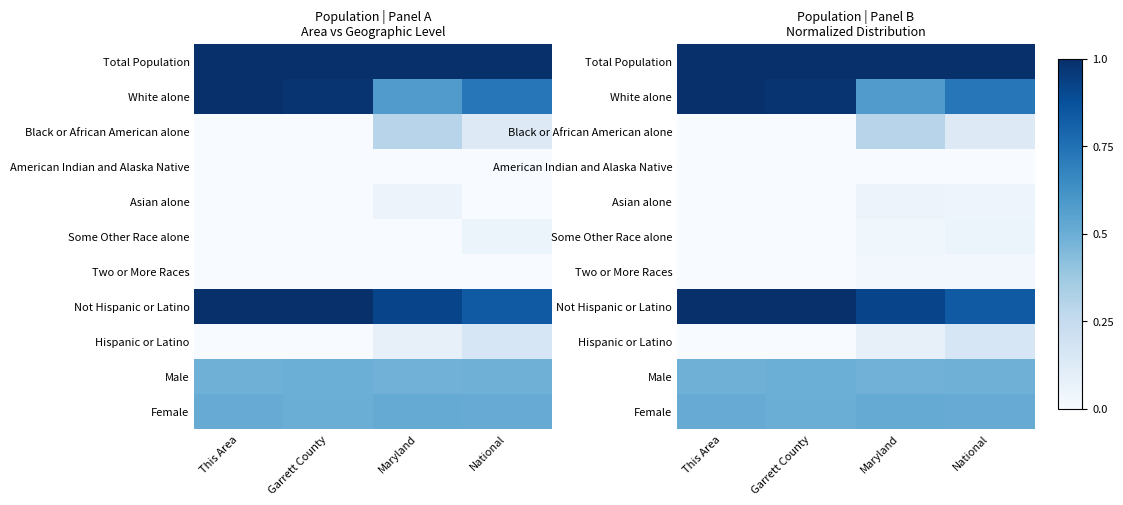

The Total Population series shows 1.0 at This Area. True or false?

True